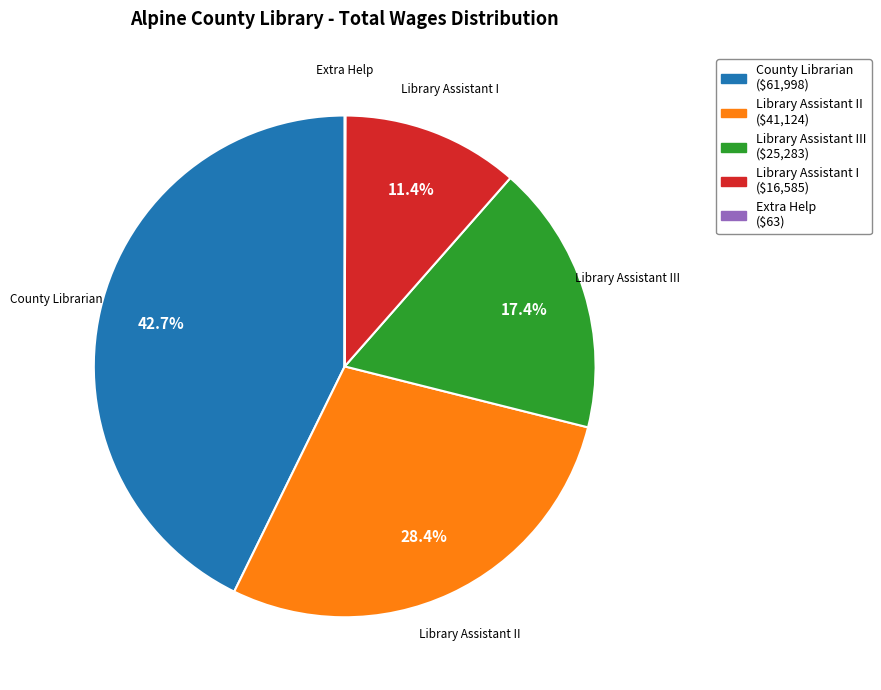

Is there a majority slice in this chart?

No